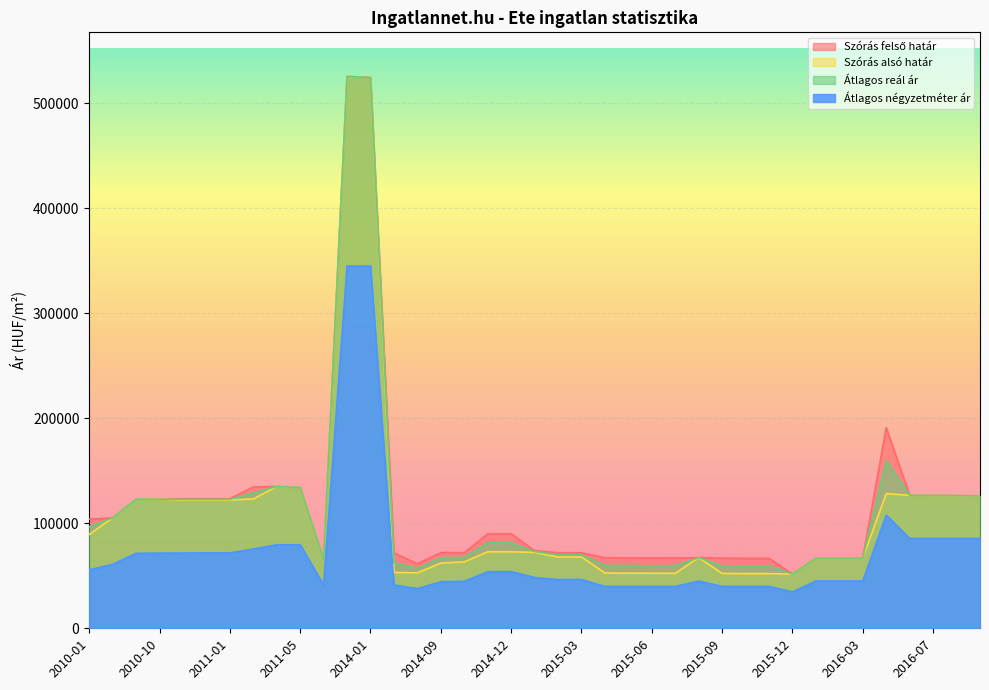

How many interior local peaks does the Szórás alsó határ series have?

8